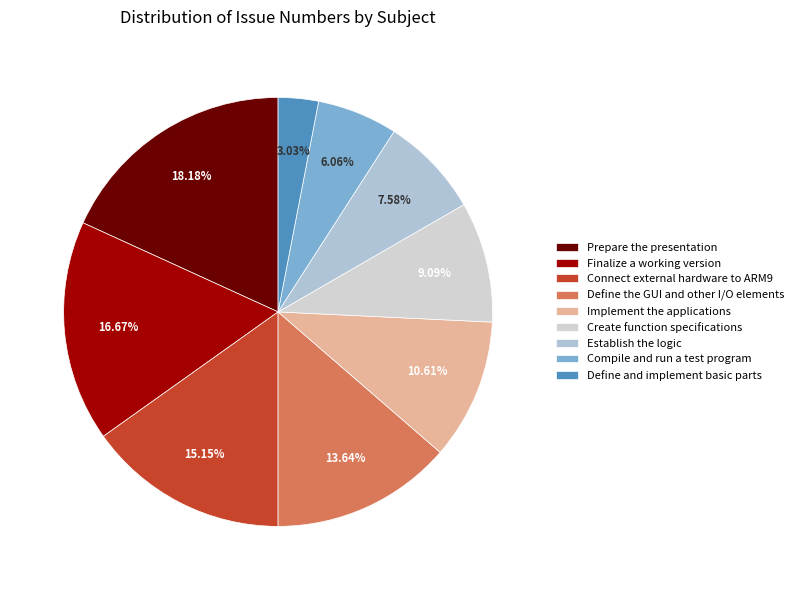

What is the total percentage of Implement the applications and Prepare the presentation?

28.8%